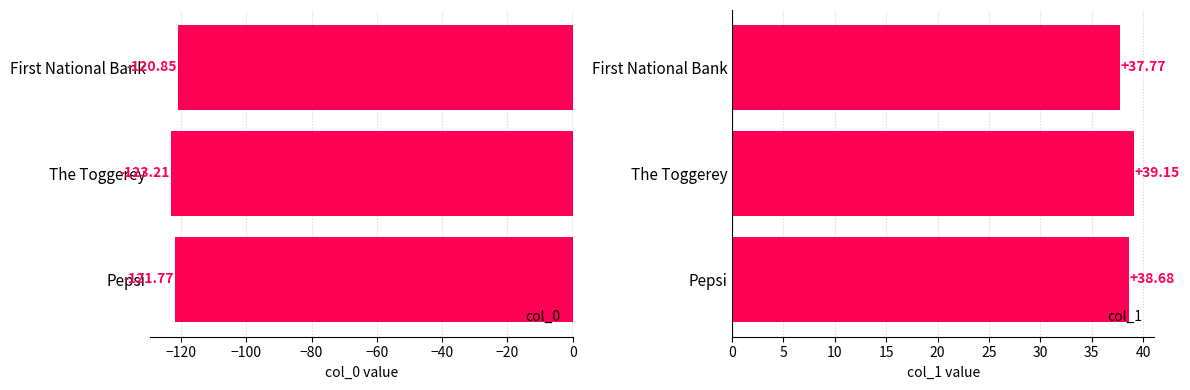

How many data points in col_0 are less than -121?

2